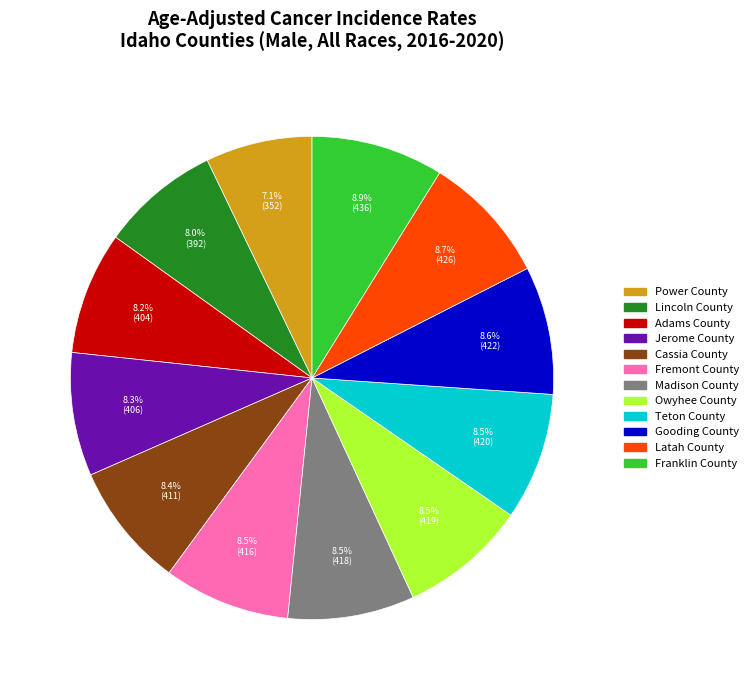

Is there a majority slice in this chart?

No